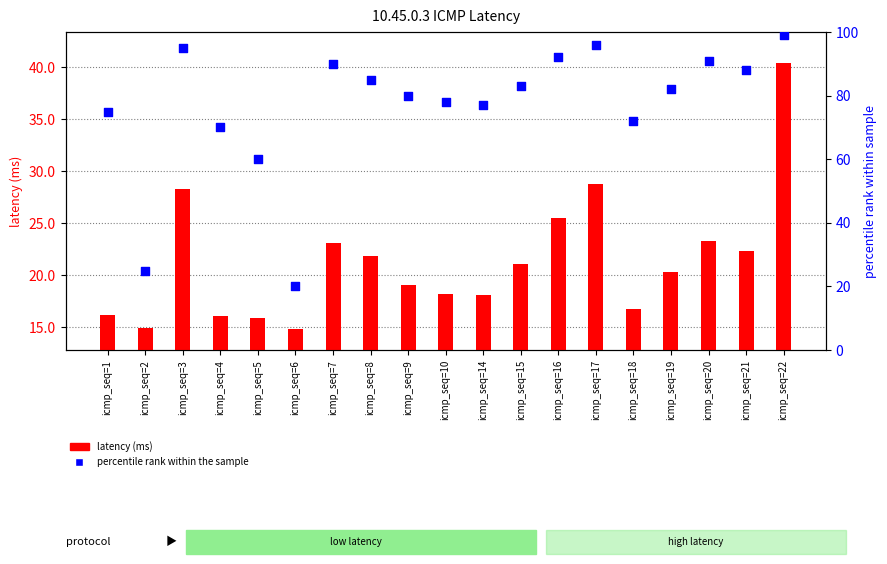

Which series reaches the maximum Y coordinate?

percentile rank within the sample